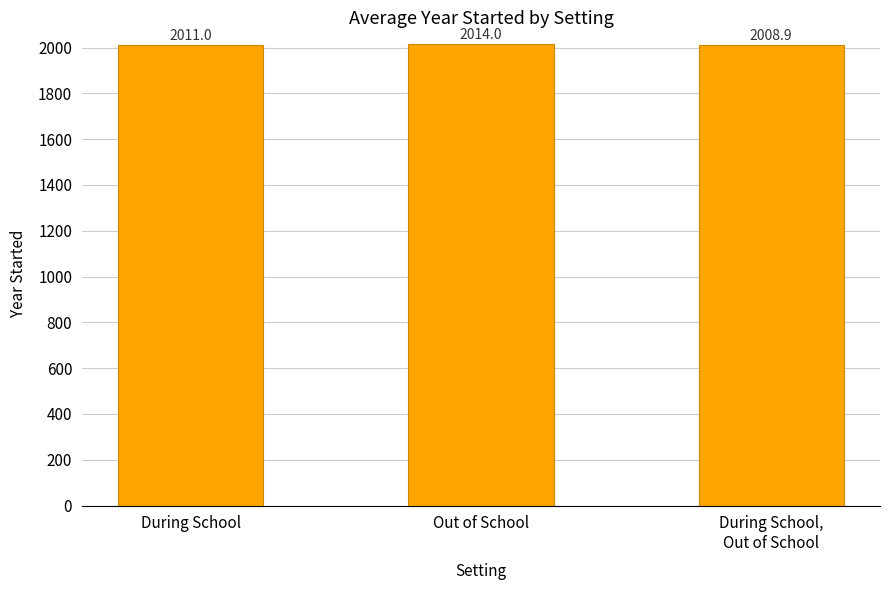

How many data points does each series have?

3